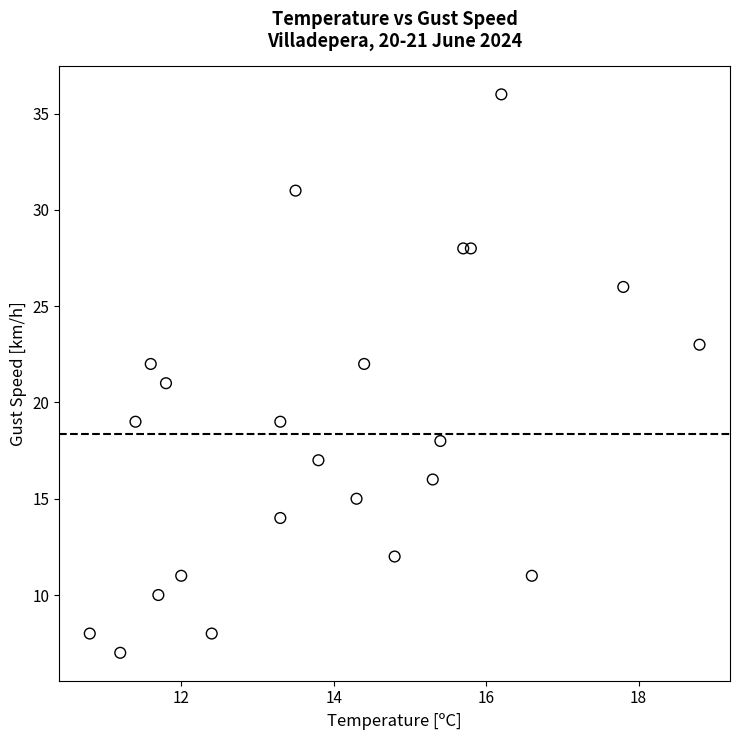

What is the range of Y values (max minus min)?

29